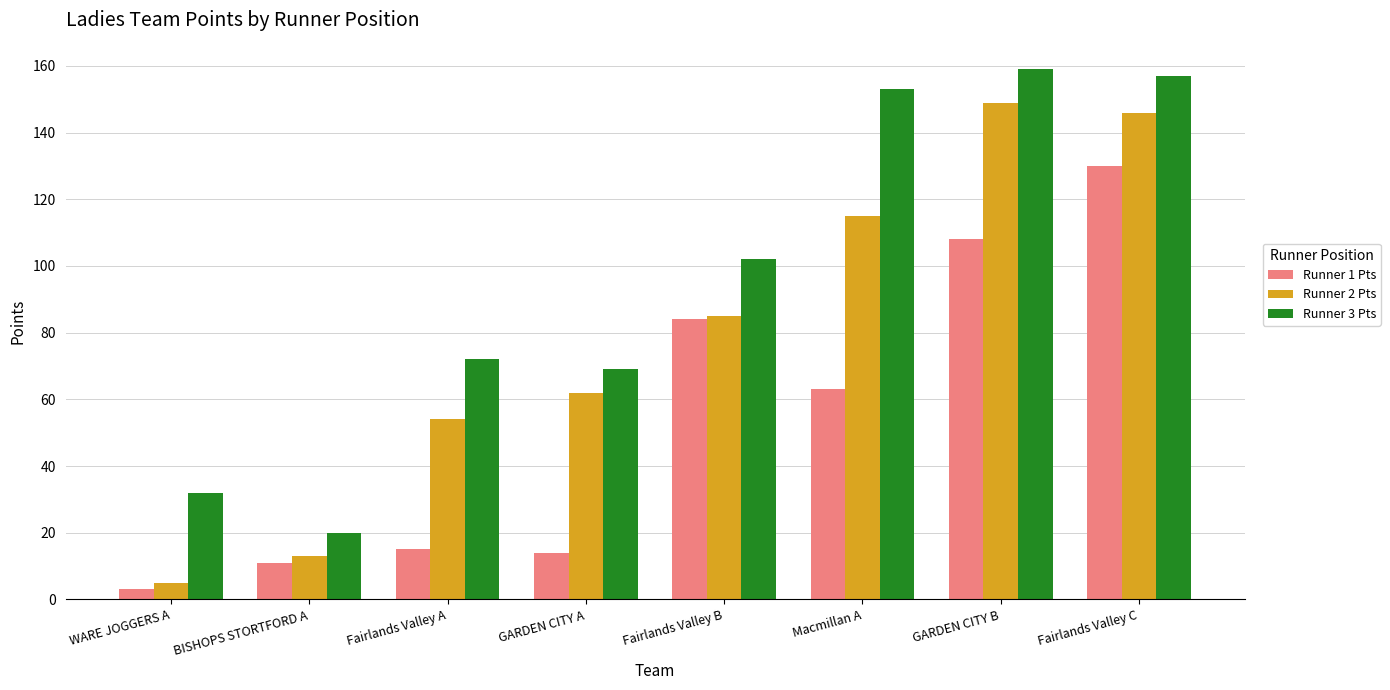

Reading right to left, what are all the values shown in this chart?

Runner 1 Pts: Fairlands Valley C=130	GARDEN CITY B=108	Macmillan A=63	Fairlands Valley B=84	GARDEN CITY A=14	Fairlands Valley A=15	BISHOPS STORTFORD A=11	WARE JOGGERS A=3
Runner 2 Pts: Fairlands Valley C=146	GARDEN CITY B=149	Macmillan A=115	Fairlands Valley B=85	GARDEN CITY A=62	Fairlands Valley A=54	BISHOPS STORTFORD A=13	WARE JOGGERS A=5
Runner 3 Pts: Fairlands Valley C=157	GARDEN CITY B=159	Macmillan A=153	Fairlands Valley B=102	GARDEN CITY A=69	Fairlands Valley A=72	BISHOPS STORTFORD A=20	WARE JOGGERS A=32